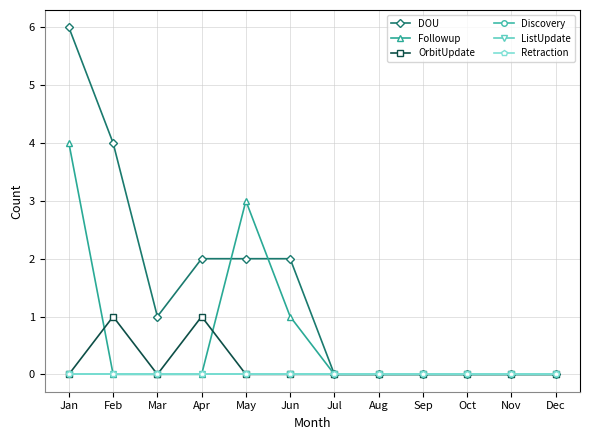

At which label does DOU first exceed 1?

Jan